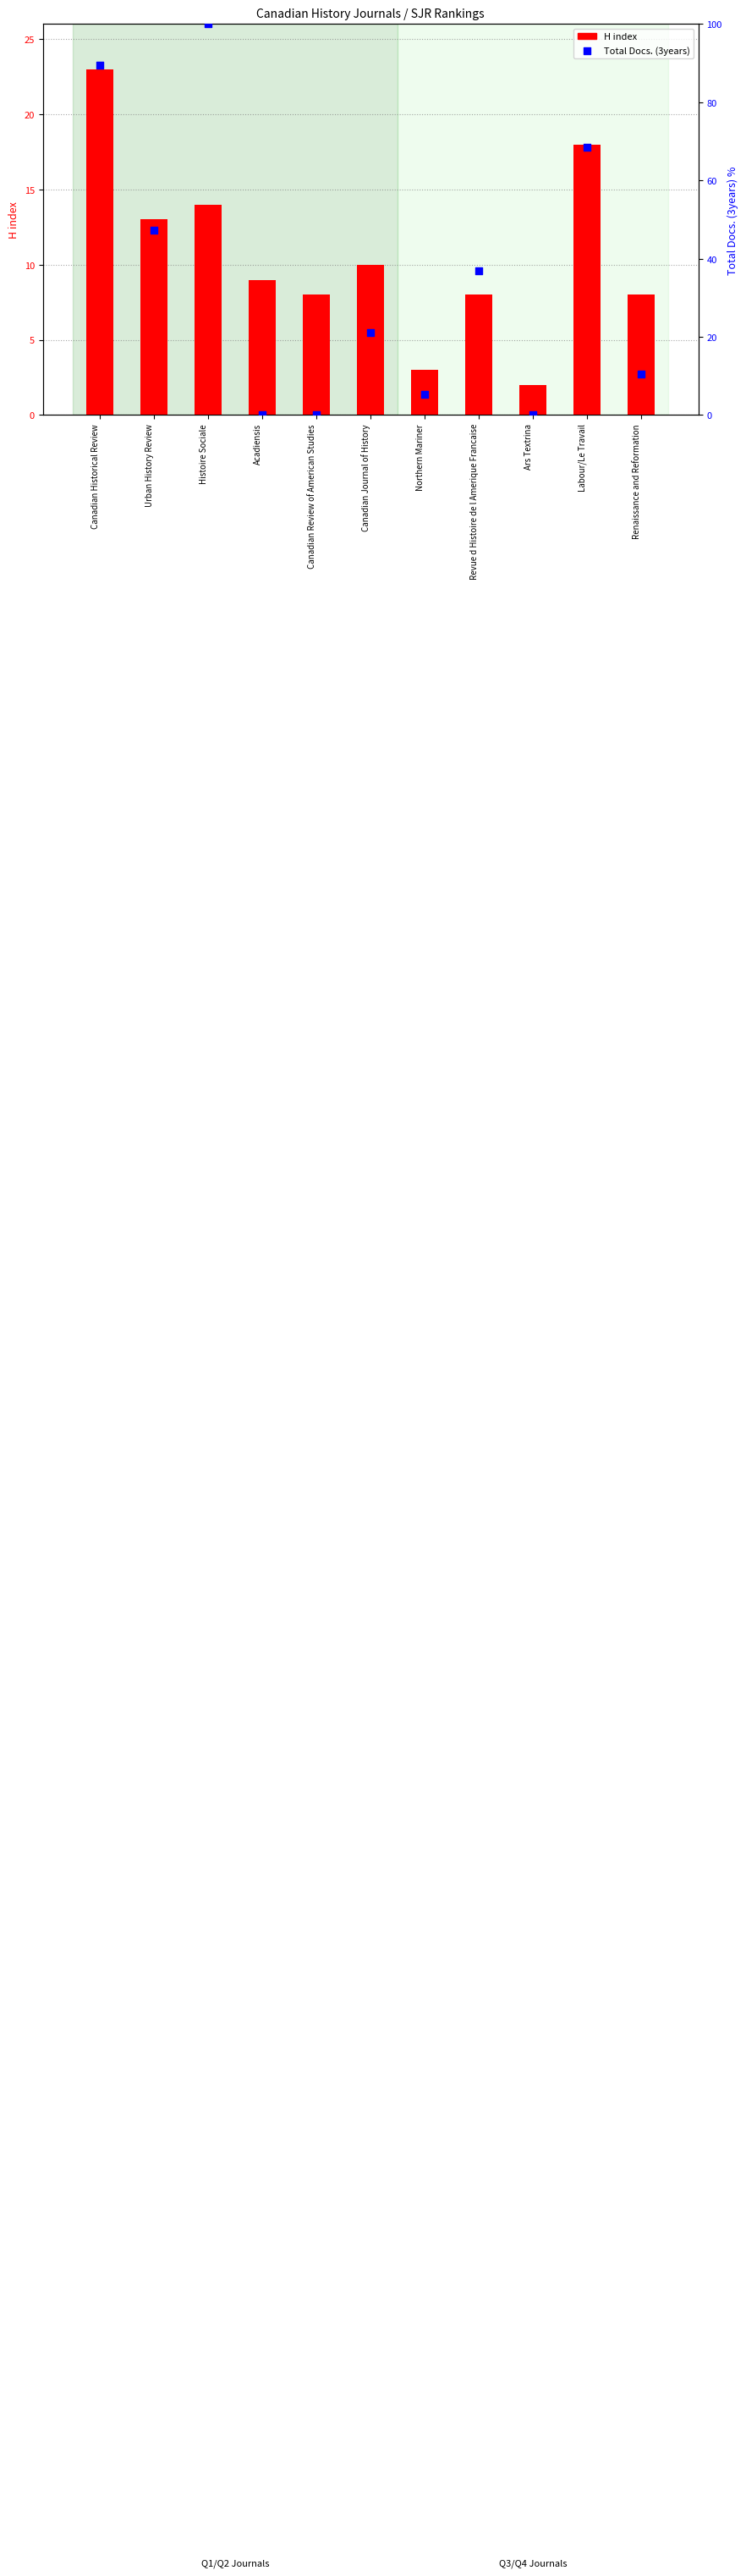

Which series reaches the minimum Y coordinate?

Total Docs. (3years)